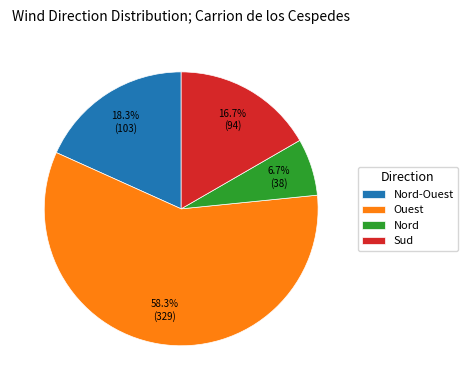

Rank the categories by value from highest to lowest.

Ouest, Nord-Ouest, Sud, Nord